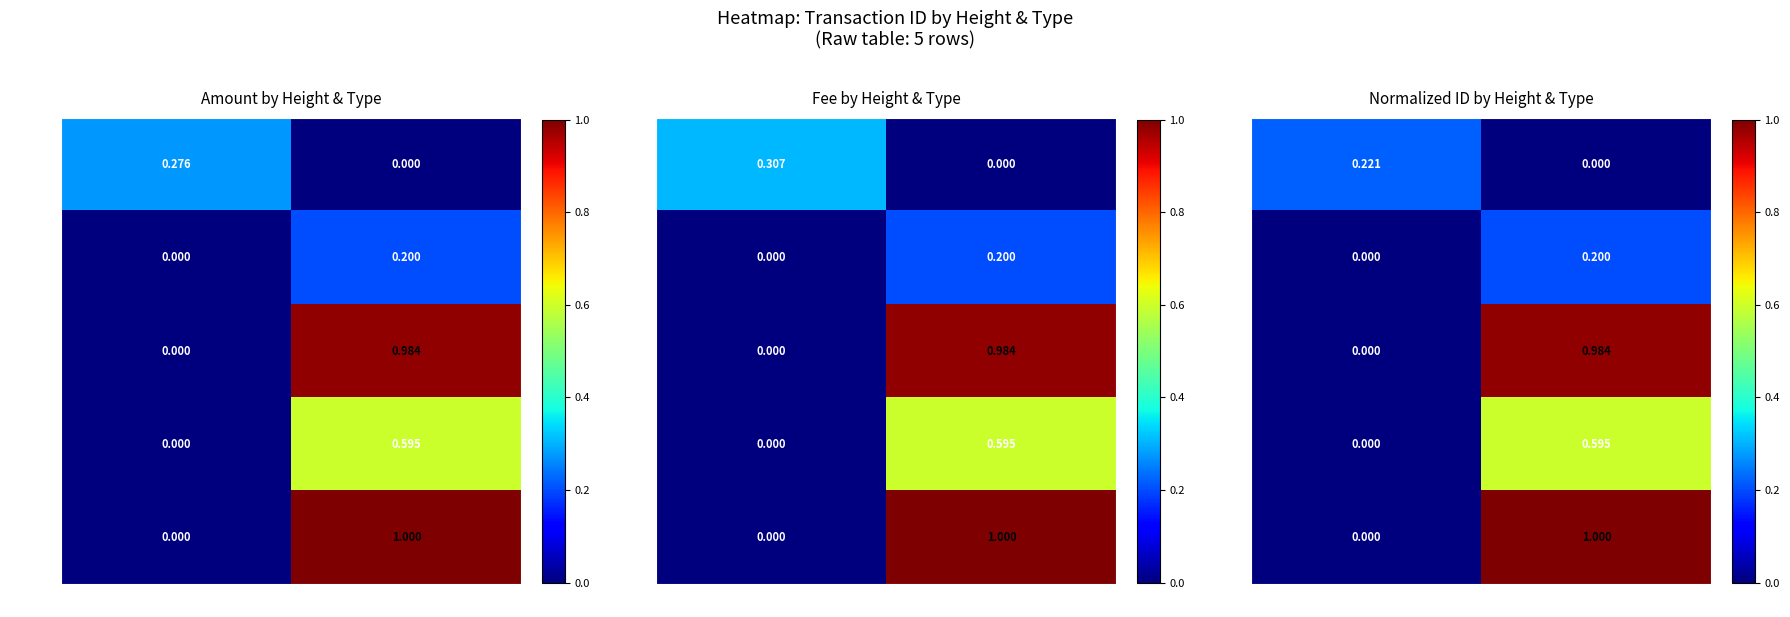

How many values in 44703 are above zero?

1